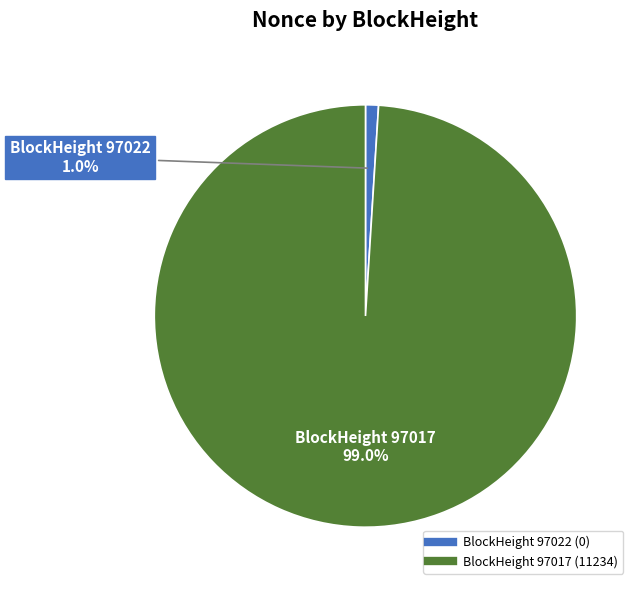

How many segments does this pie chart have?

2